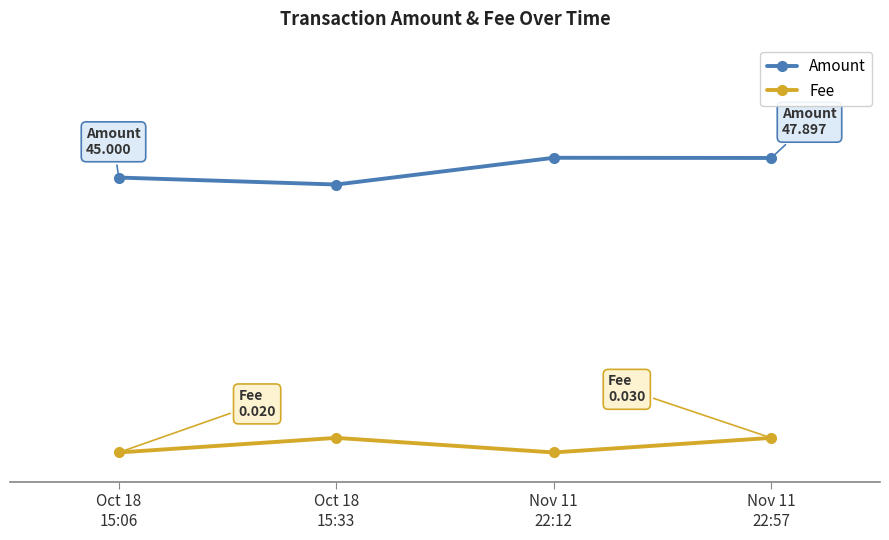

What is the label of the 4th point from the right?

Oct 18
15:06